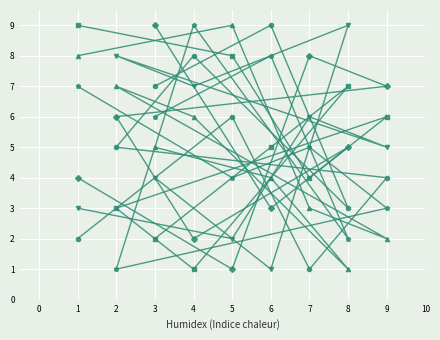

What is the maximum value shown in the chart?

9